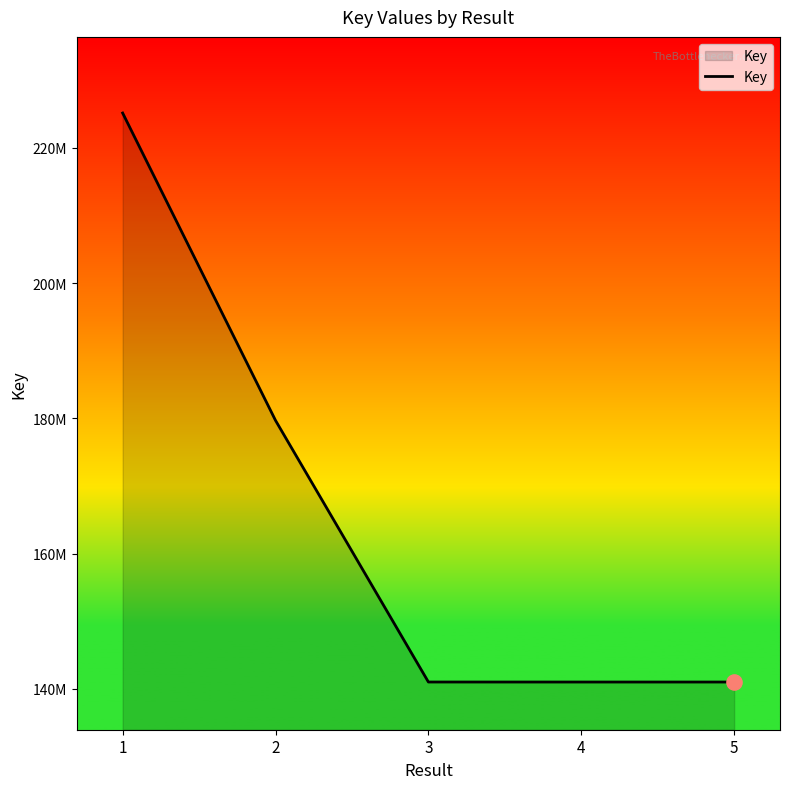

Does the chart have visible grid lines?

No